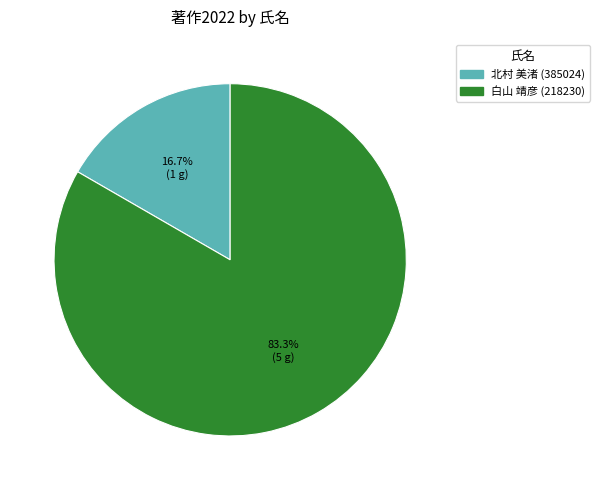

What is the total percentage of 北村 美渚 (385024) and 白山 靖彦 (218230)?

100.0%